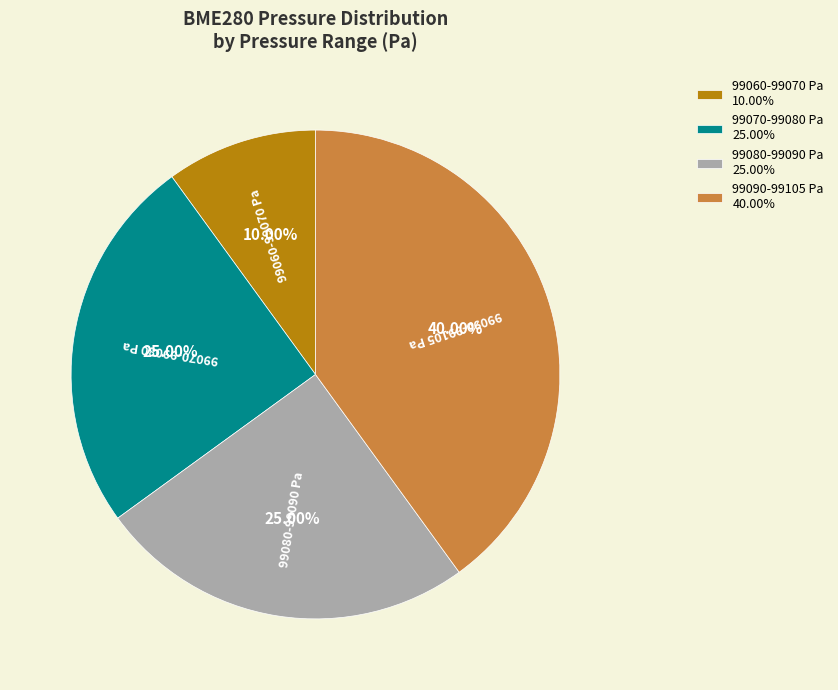

Approximately how many times larger is the value at 99060-99070 Pa compared to 99080-99090 Pa?

0.4